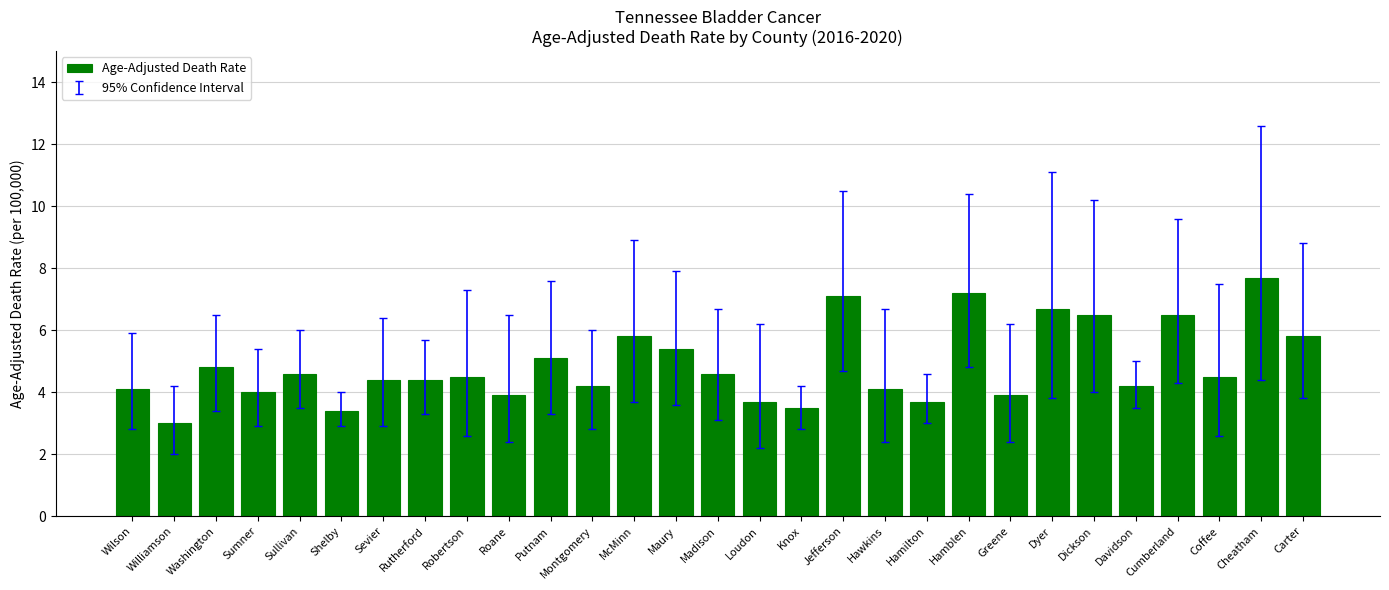

What is the value of the 1st bar from the left?

4.1